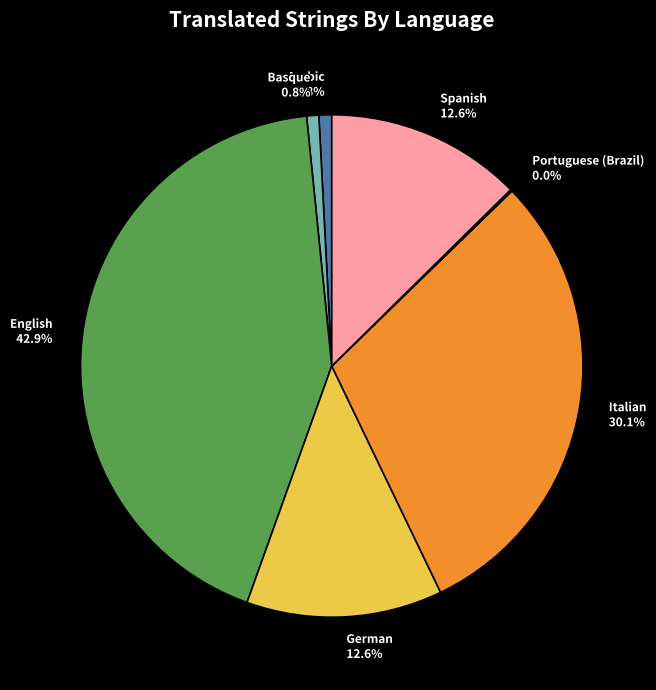

Combined, do German 12.6% and English 42.9% account for over 50%?

Yes